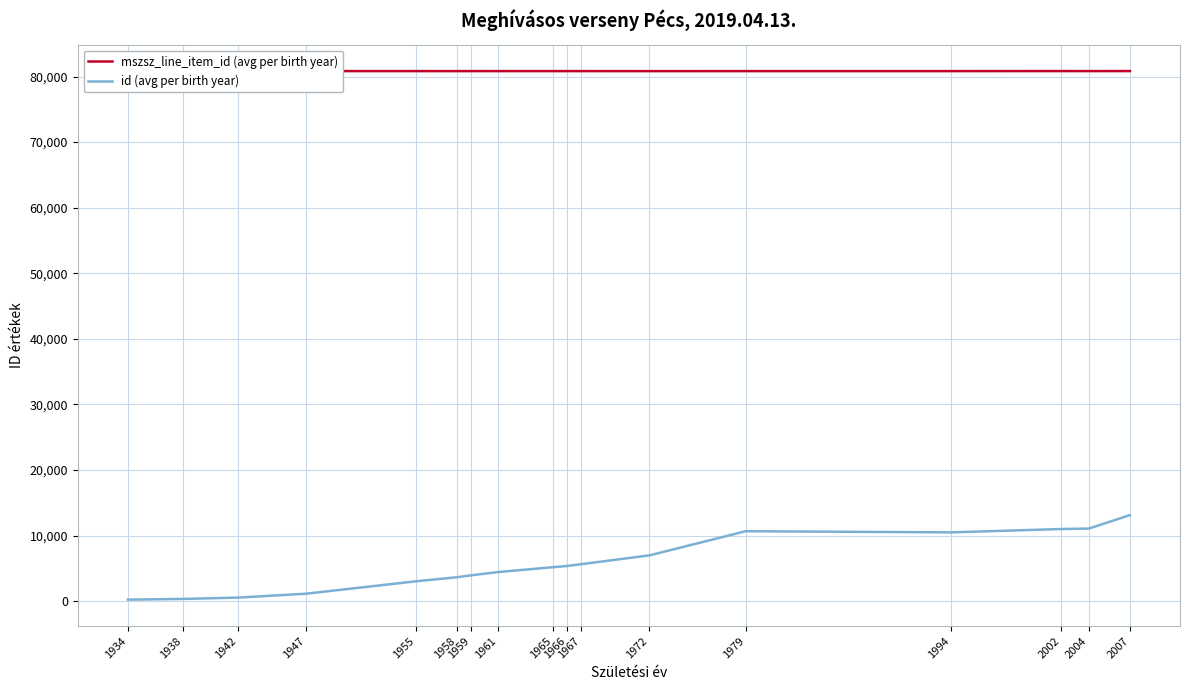

Is it true that mszsz_line_item_id (avg per birth year) equals 80823.2 at 1966?

True